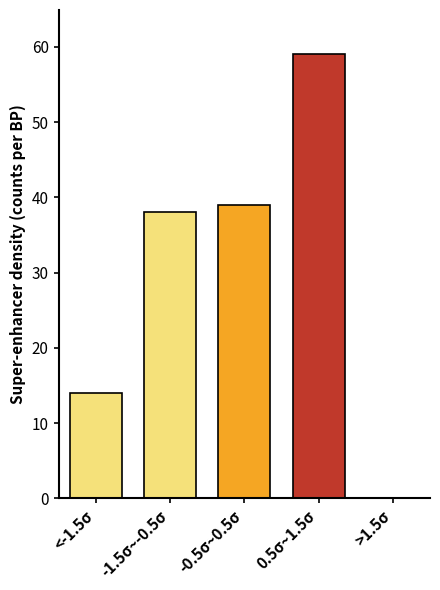

Reading right to left, extract all data points from this chart.

>1.5σ=0	0.5σ~1.5σ=59	-0.5σ~0.5σ=39	-1.5σ~-0.5σ=38	<-1.5σ=14